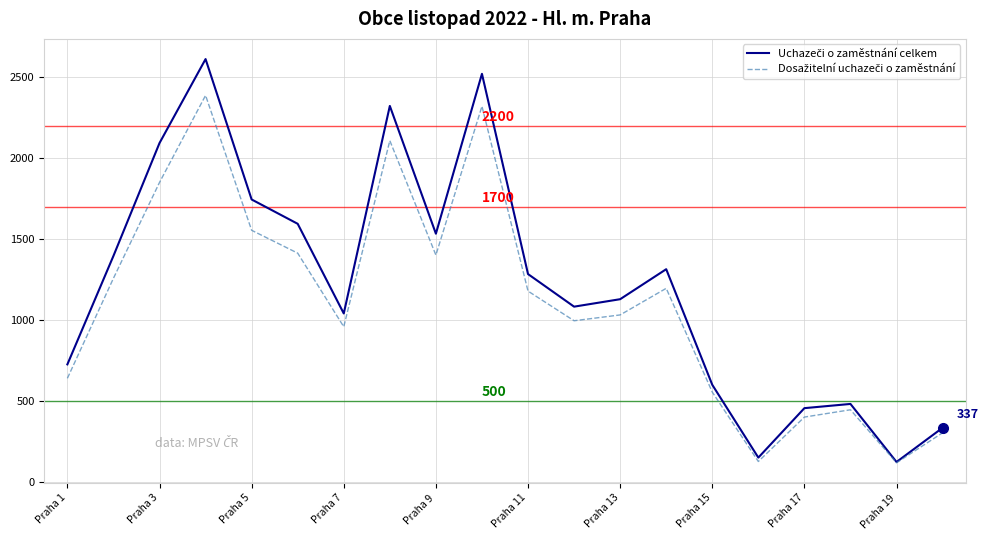

What is the smallest value displayed?

121